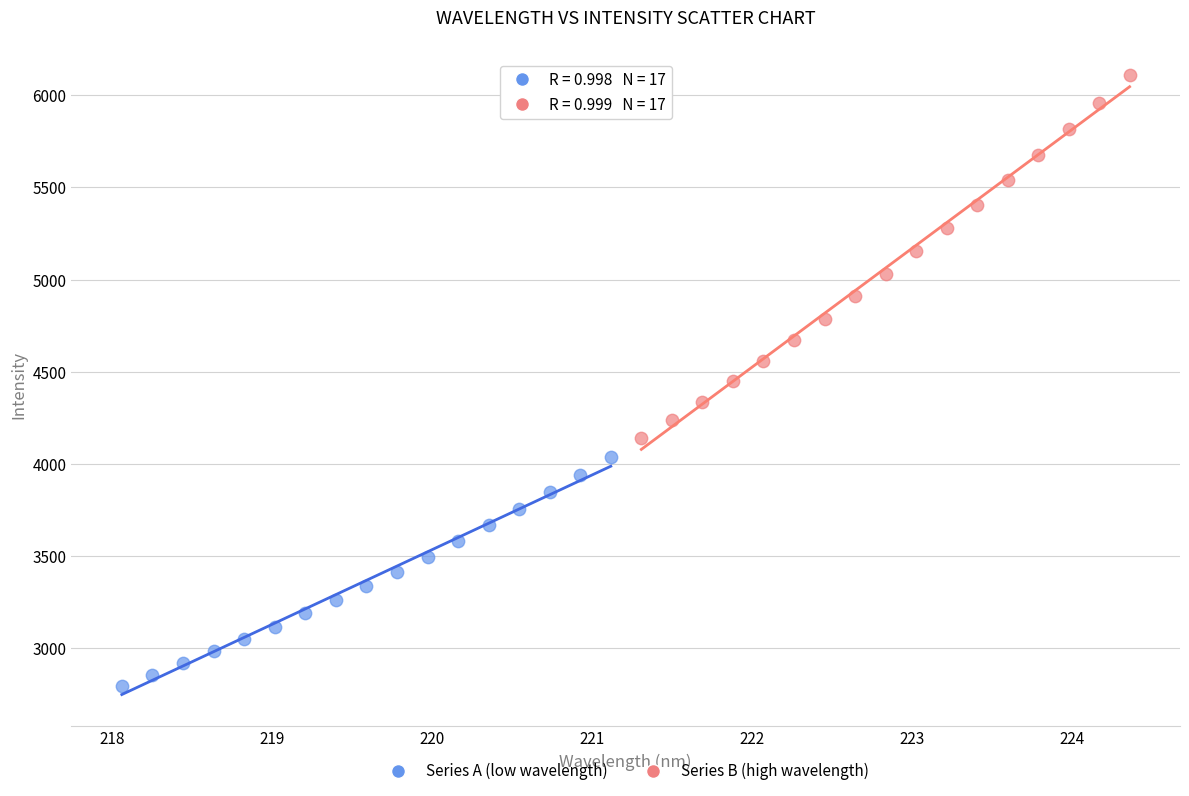

Which series reaches the minimum Y coordinate?

Series A (low wavelength)